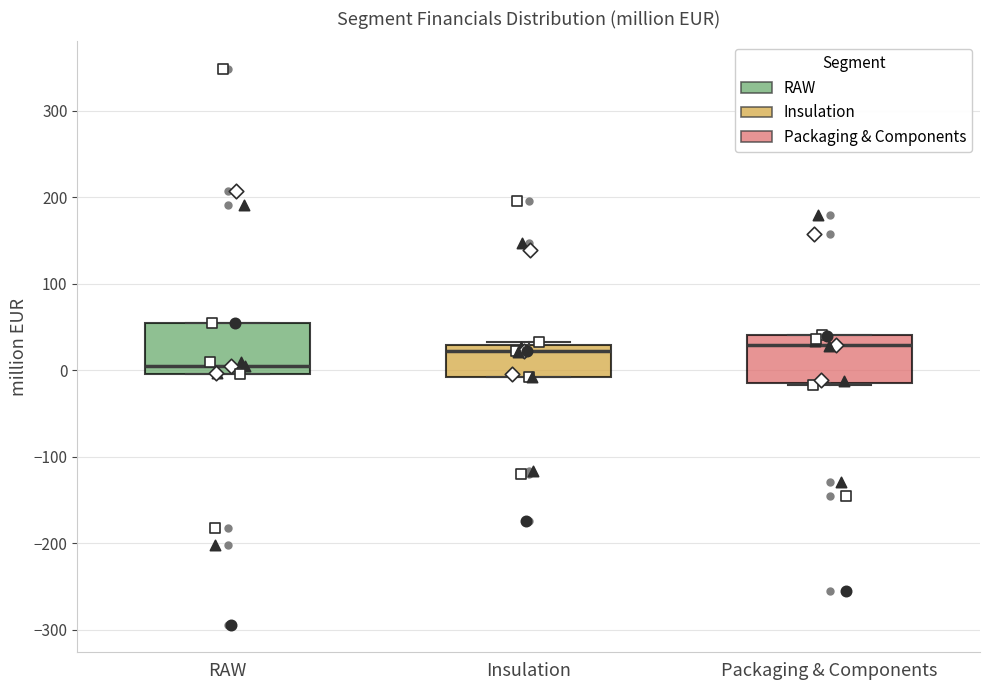

Where is the upper edge of the box for Insulation on the y-axis? The values are not printed on the chart, so give them approximately, as read against the axis.

30